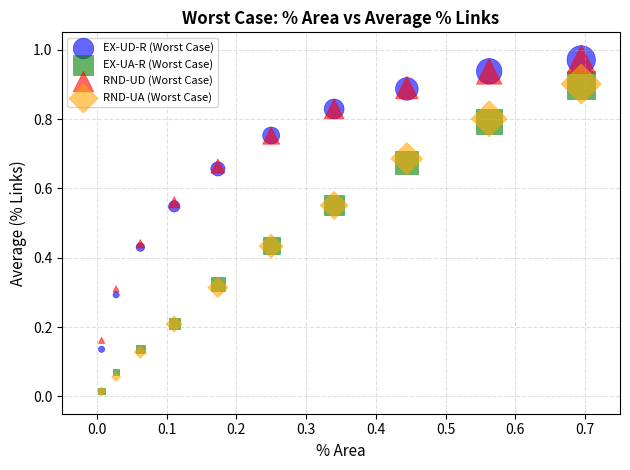

What are all the series names shown in the legend?

EX-UD-R (Worst Case), EX-UA-R (Worst Case), RND-UD (Worst Case), RND-UA (Worst Case)